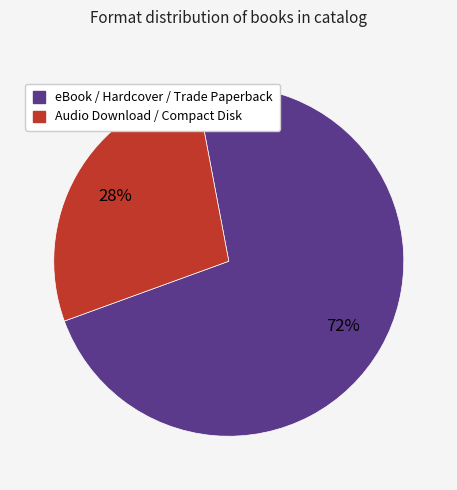

Is there any slice that represents more than half of the pie?

Yes